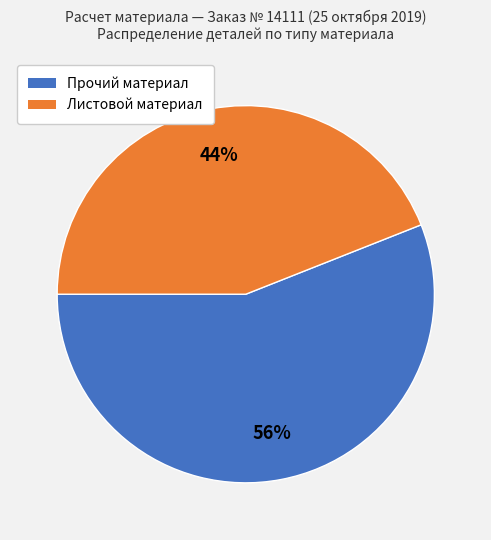

To the nearest percent, what is the difference between the largest and smallest slice percentages?

12%